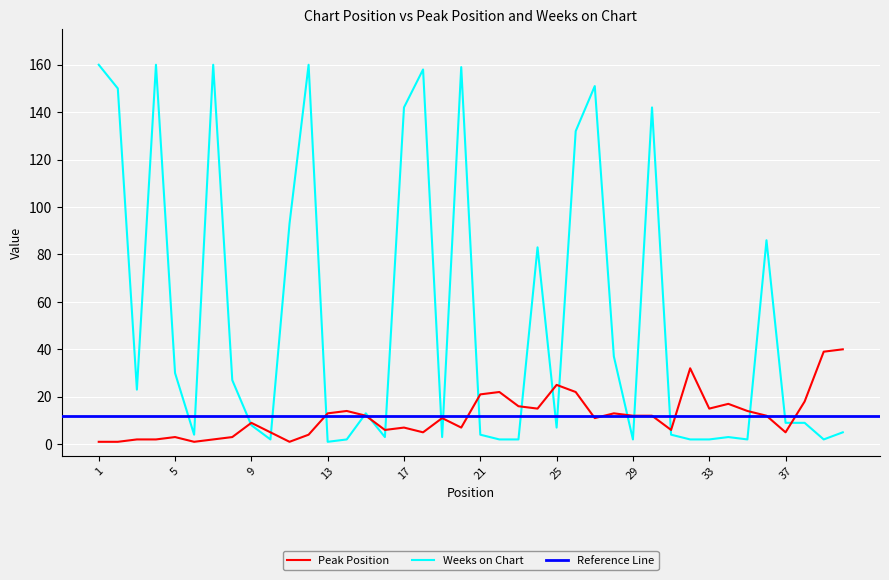

What is the minimum value shown in the chart?

1